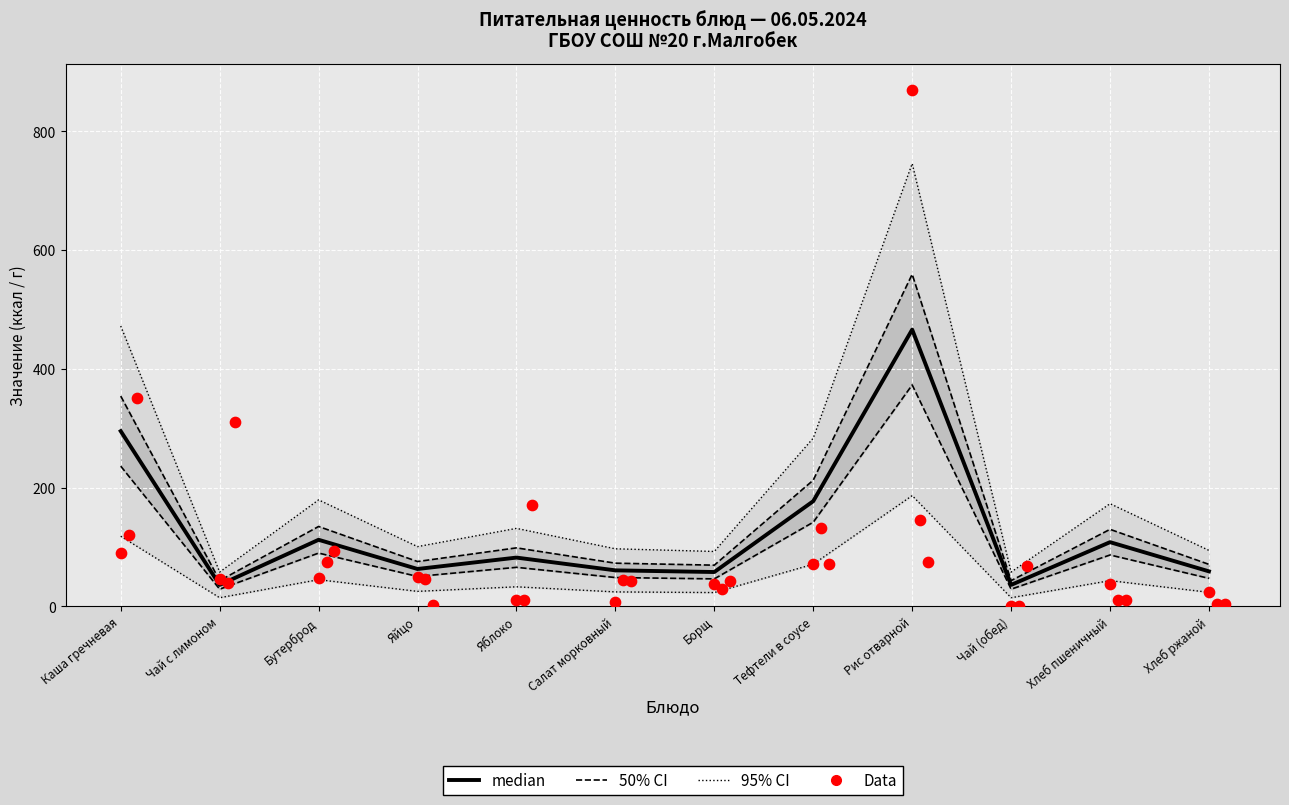

Which series contains the highest Y value?

Data (Белки×10)